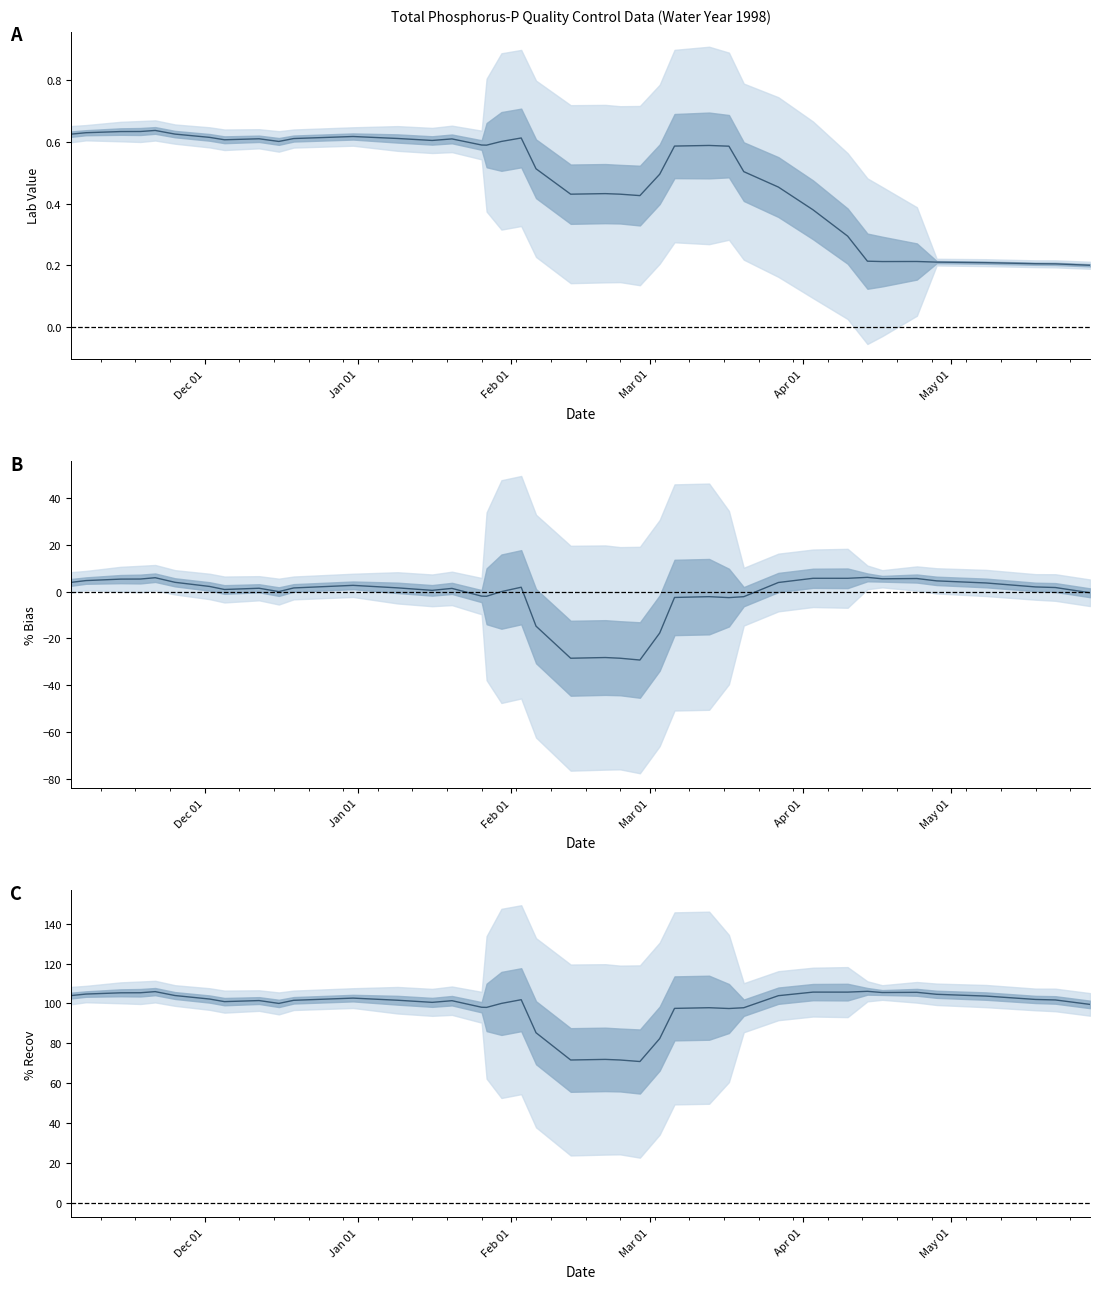

True or false: % Bias has more than 1 interior local peaks.

True